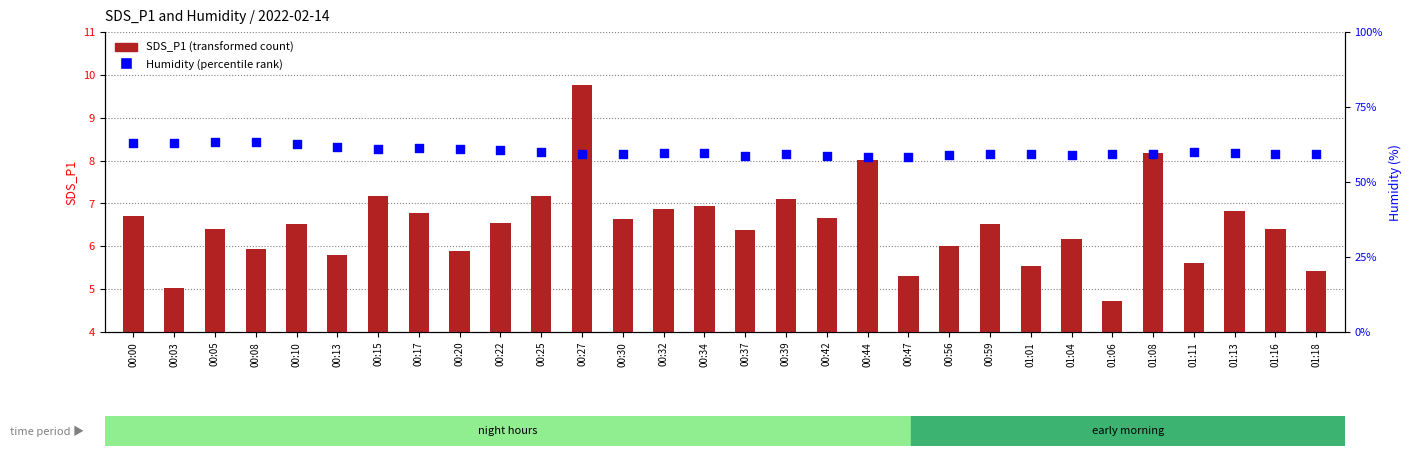

What are all the series names shown in the legend?

SDS_P1 (transformed count), Humidity (percentile rank)